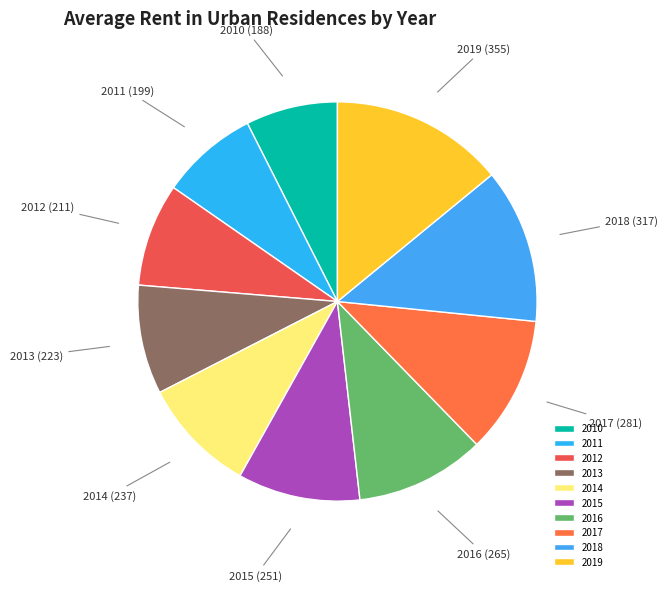

How many slices are in this pie chart?

10